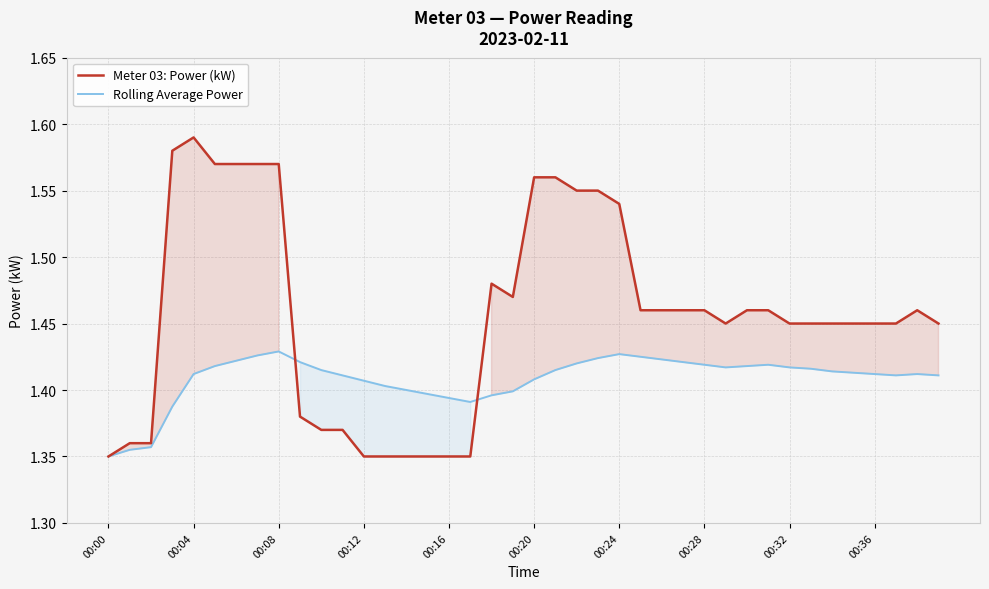

The Rolling Average Power series shows 0.4 at 00:20. True or false?

False